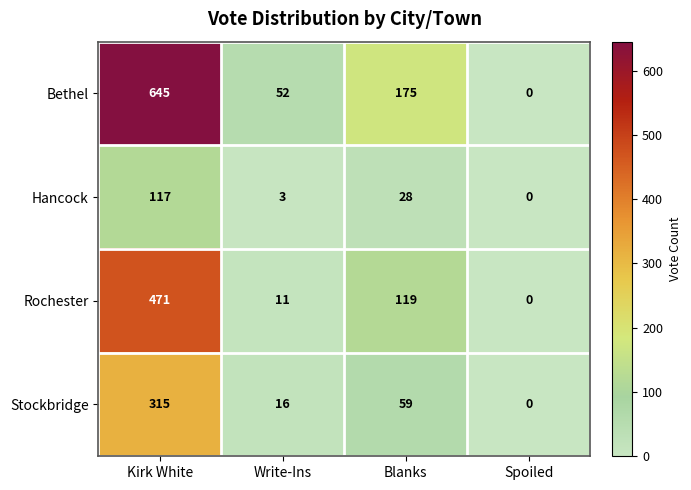

Reading left to right, extract all data points from this chart.

Bethel: 645	52	175	0
Hancock: 117	3	28	0
Rochester: 471	11	119	0
Stockbridge: 315	16	59	0